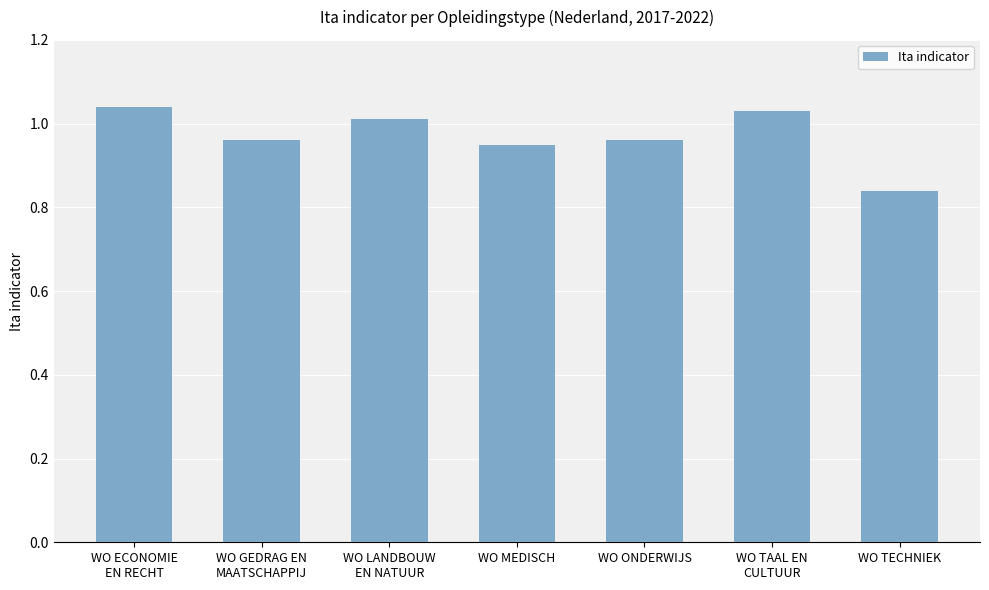

Which label corresponds to the smallest value in the chart?

WO TECHNIEK